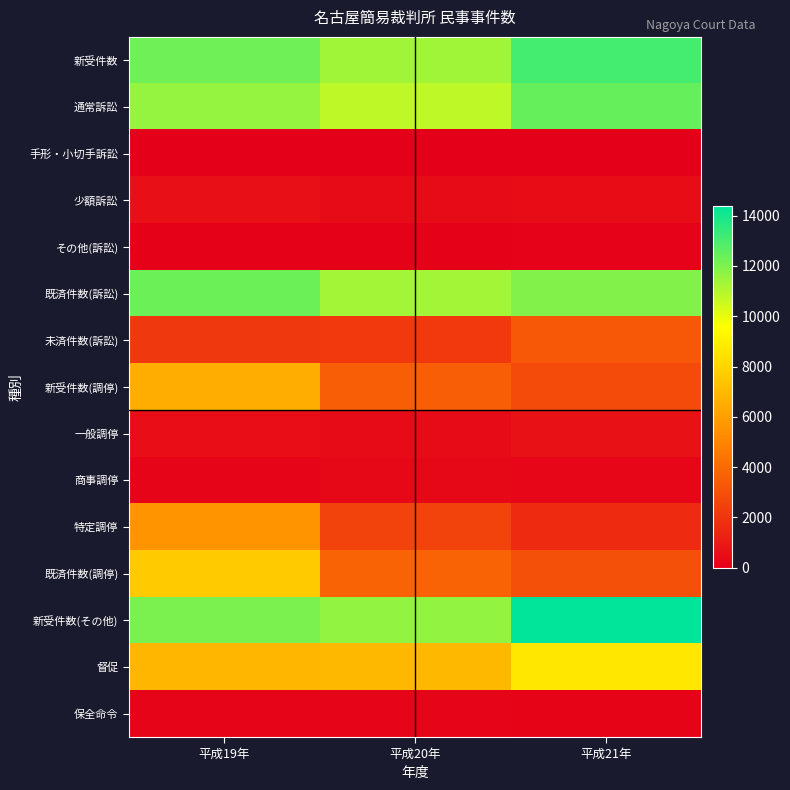

Reading right to left, extract all data points from this chart.

新受件数: 平成21年=13085	平成20年=11365	平成19年=12272
通常訴訟: 平成21年=12447	平成20年=10808	平成19年=11568
手形・小切手訴訟: 平成21年=8	平成20年=0	平成19年=7
少額訴訟: 平成21年=505	平成20年=445	平成19年=595
その他(訴訟): 平成21年=124	平成20年=109	平成19年=95
既済件数(訴訟): 平成21年=11930	平成20年=11309	平成19年=12349
未済件数(訴訟): 平成21年=3330	平成20年=2175	平成19年=2119
新受件数(調停): 平成21年=2839	平成20年=3557	平成19年=6550
一般調停: 平成21年=671	平成20年=457	平成19年=525
商事調停: 平成21年=277	平成20年=316	平成19年=192
特定調停: 平成21年=1645	平成20年=2545	平成19年=5577
既済件数(調停): 平成21年=3022	平成20年=3752	平成19年=7619
新受件数(その他): 平成21年=14377	平成20年=11617	平成19年=12066
督促: 平成21年=8700	平成20年=6910	平成19年=6860
保全命令: 平成21年=153	平成20年=198	平成19年=205